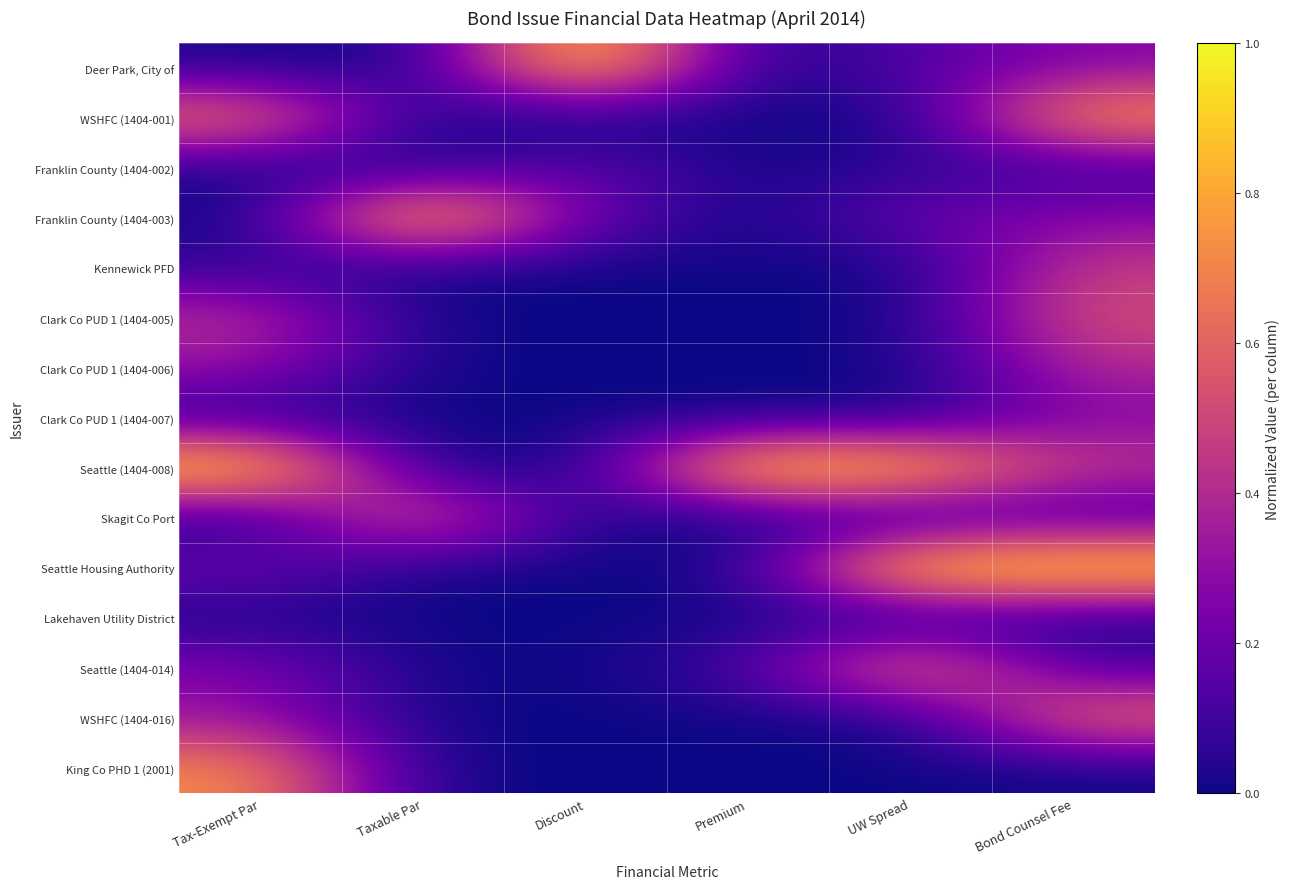

At how many categories does at least one series exceed 0?

6